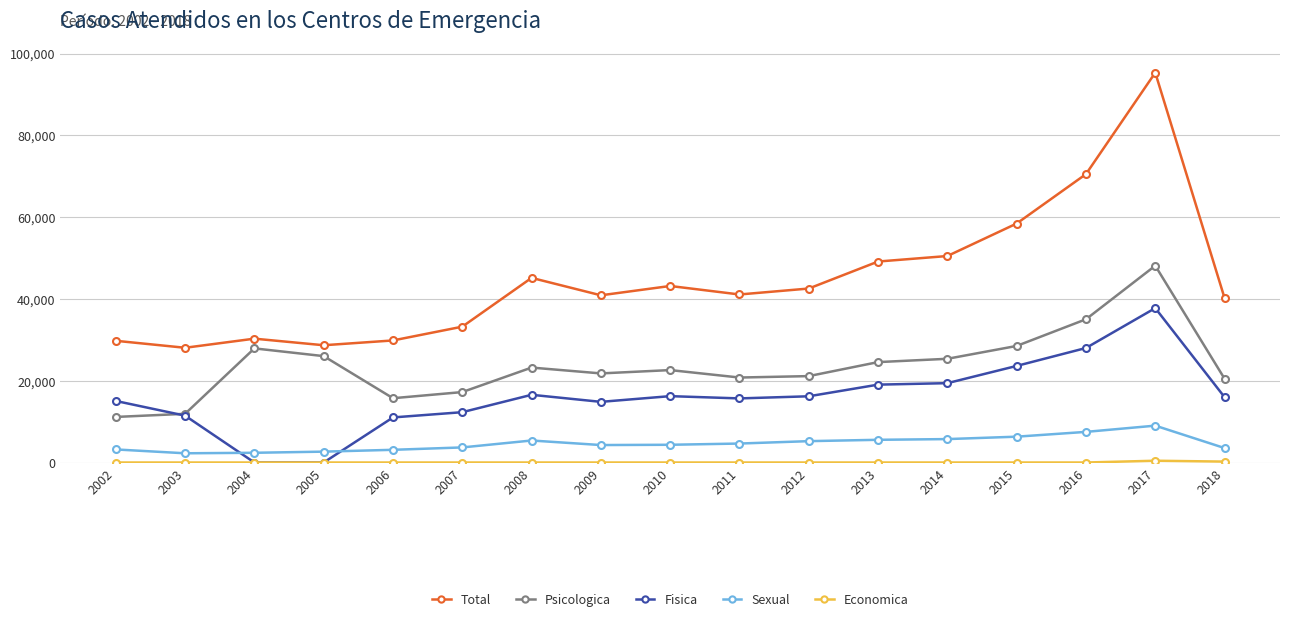

How many intersections are there between Fisica and Sexual?

2